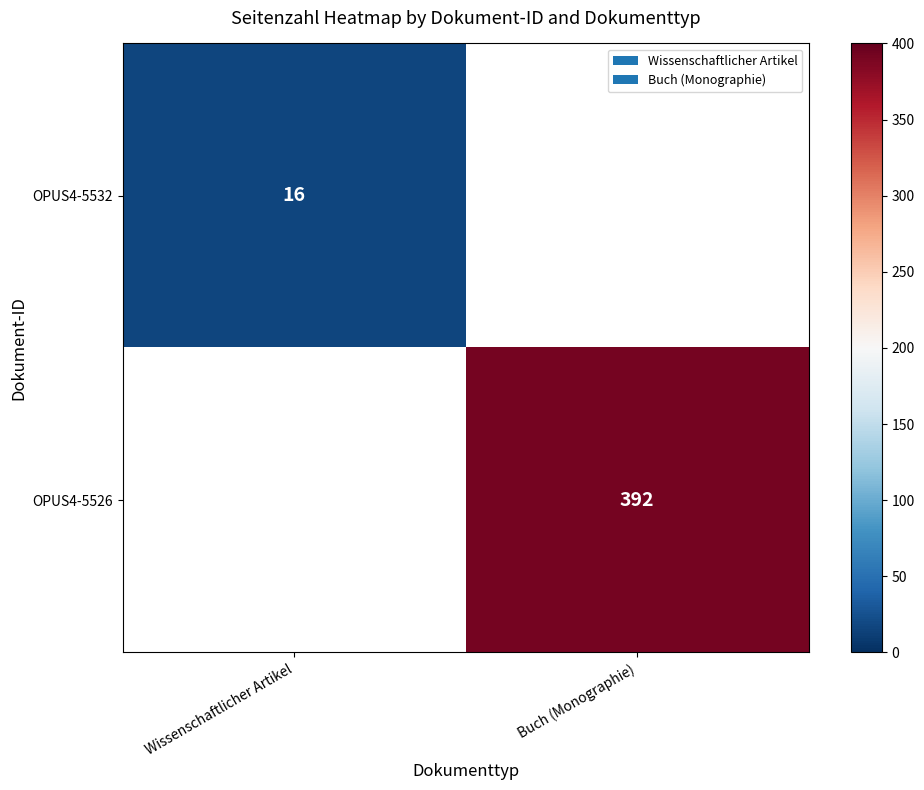

Is it true that OPUS4-5532 equals 23 at Wissenschaftlicher Artikel?

False